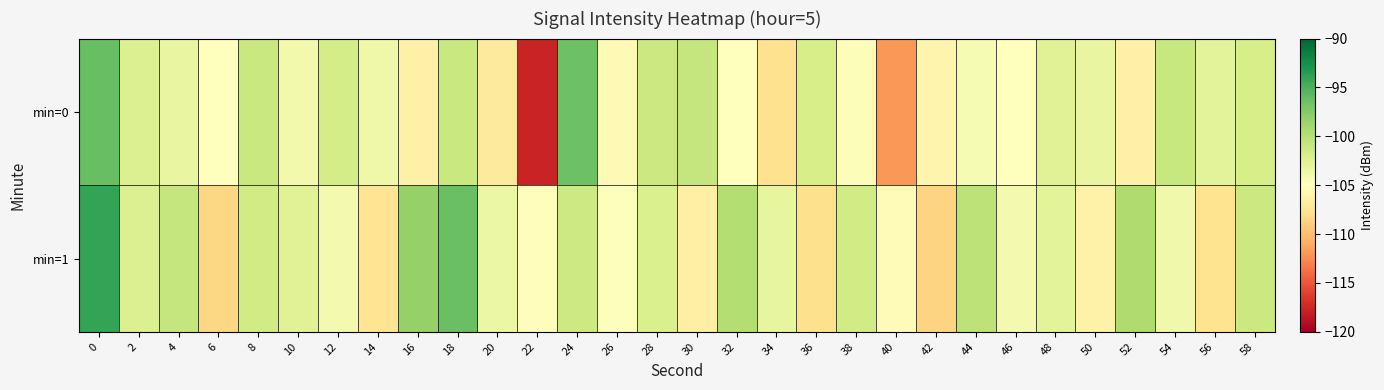

Reading left to right, extract all data points from this chart.

min=0: 0=-96.2	2=-102.3	4=-103.3	6=-105.1	8=-101.1	10=-104.0	12=-101.7	14=-103.8	16=-106.3	18=-101.0	20=-106.9	22=-117.7	24=-96.4	26=-105.5	28=-101.2	30=-100.8	32=-105.1	34=-107.8	36=-101.9	38=-104.7	40=-112.0	42=-106.0	44=-104.3	46=-104.9	48=-102.6	50=-103.4	52=-106.3	54=-100.9	56=-102.9	58=-101.8
min=1: 0=-94.0	2=-102.4	4=-100.9	6=-108.4	8=-101.6	10=-102.6	12=-104.2	14=-107.5	16=-98.3	18=-96.2	20=-103.5	22=-105.2	24=-101.3	26=-104.8	28=-102.1	30=-106.5	32=-99.8	34=-103.2	36=-107.9	38=-101.6	40=-105.3	42=-108.7	44=-100.4	46=-104.1	48=-102.8	50=-106.2	52=-99.5	54=-103.9	56=-107.6	58=-101.2